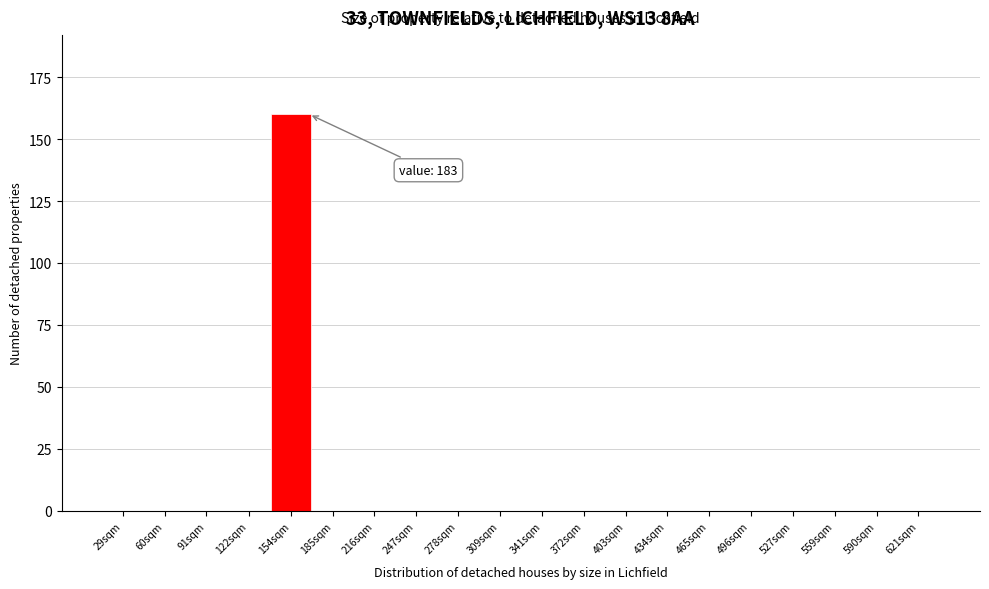

Reading left to right, extract all data points from this chart.

29sqm=0	60sqm=0	91sqm=0	122sqm=0	154sqm=160	185sqm=0	216sqm=0	247sqm=0	278sqm=0	309sqm=0	341sqm=0	372sqm=0	403sqm=0	434sqm=0	465sqm=0	496sqm=0	527sqm=0	559sqm=0	590sqm=0	621sqm=0